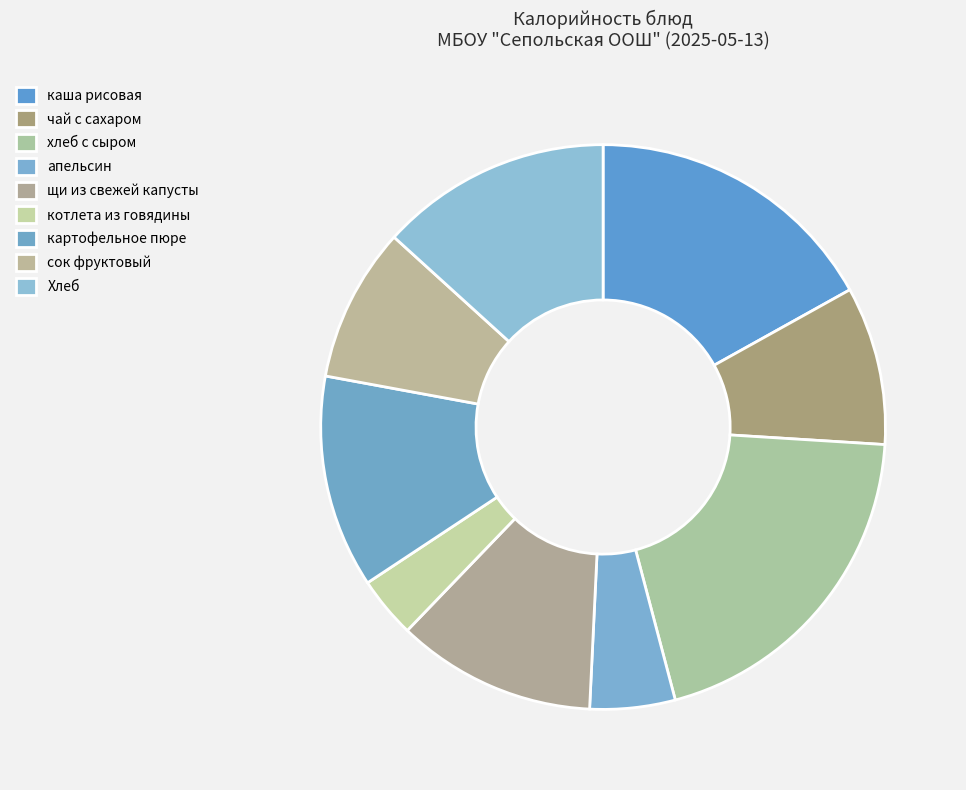

What is the ratio of the value at каша рисовая to the value at картофельное пюре?

1.4